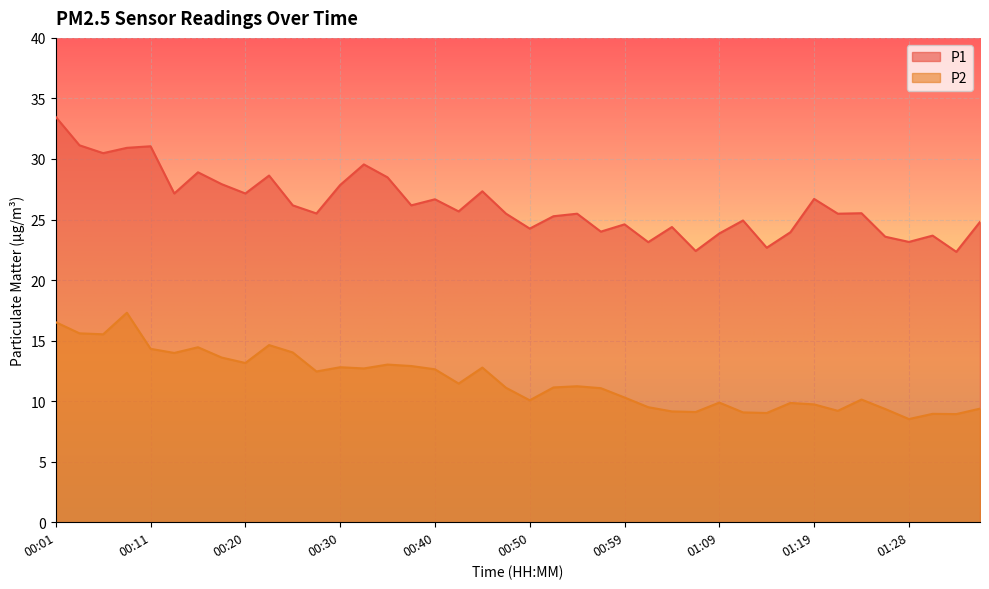

Rank the series by their maximum value, from lowest to highest.

P2, P1